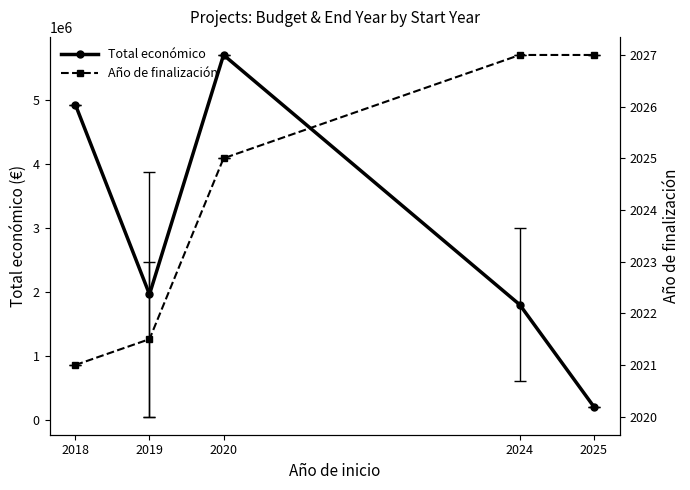

What is the maximum value shown in the chart?

5703693.0